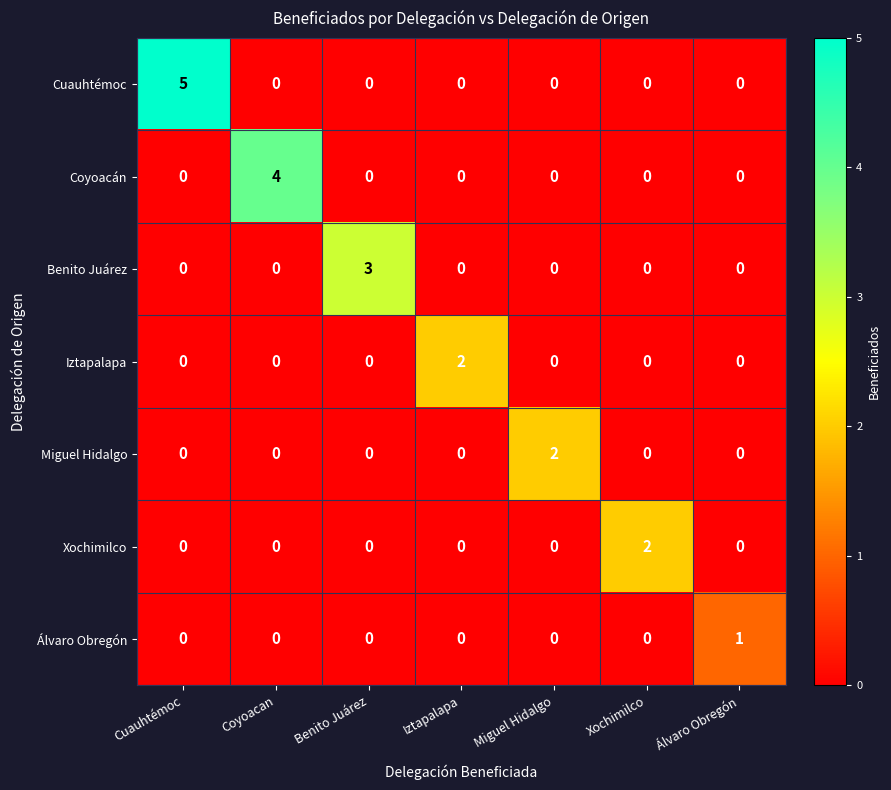

Which series has the largest range (max minus min)?

Cuauhtémoc